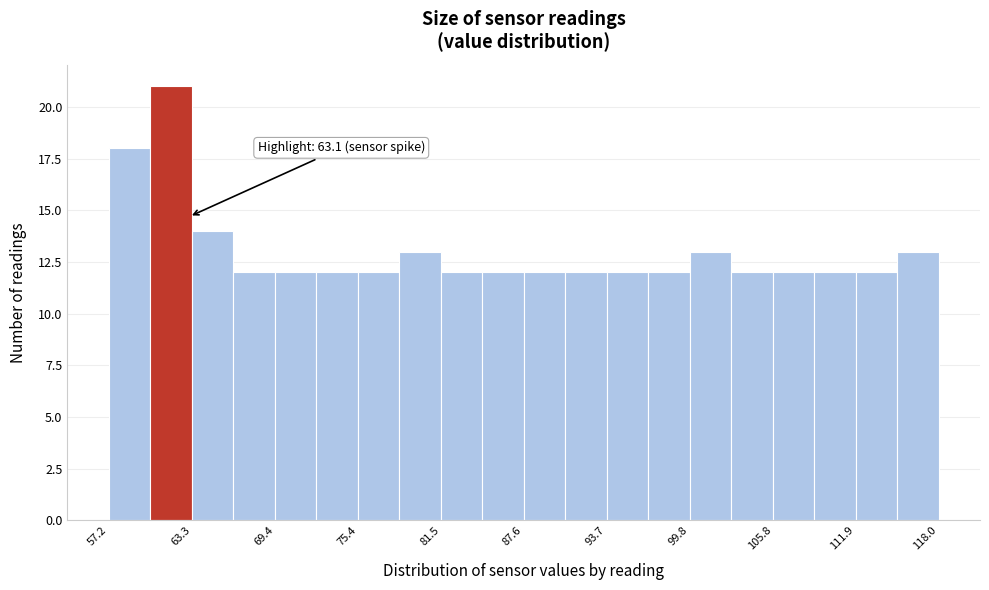

Read against the x-axis, roughly where is the centre of the tallest bar?

62